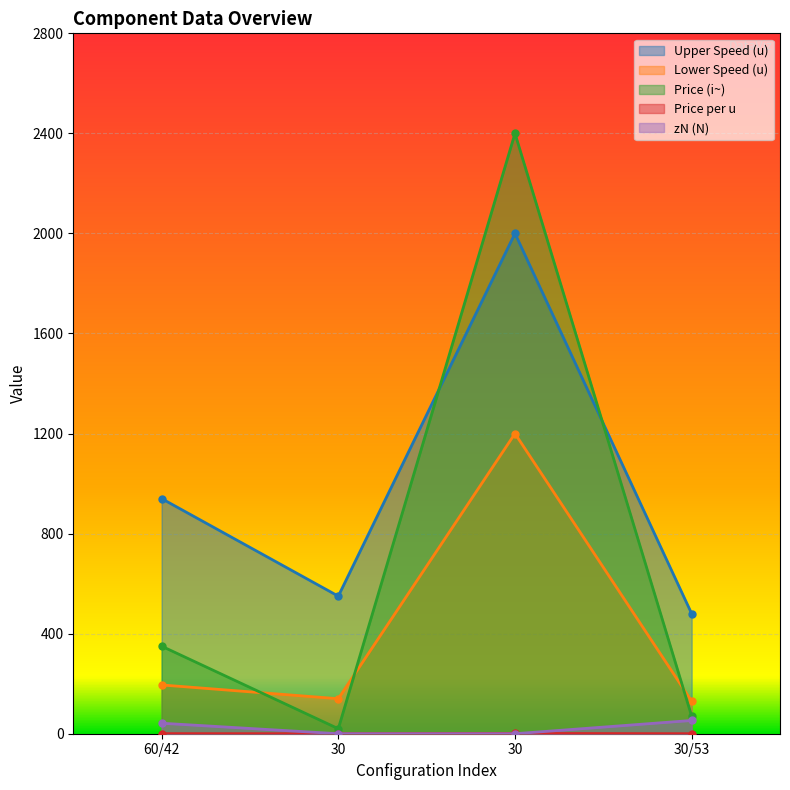

At which category is the sum across all series the highest?

30